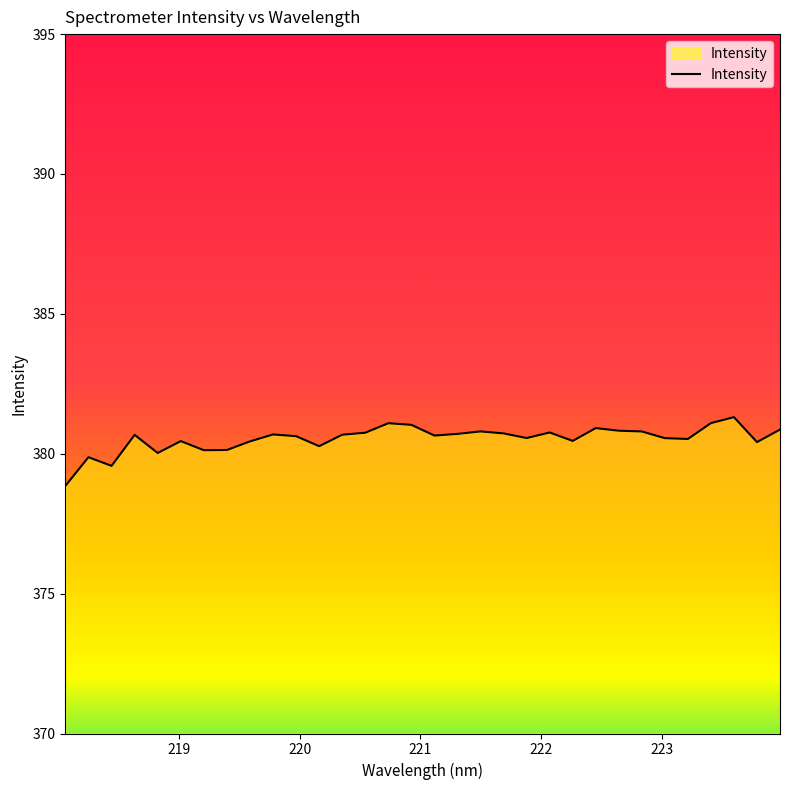

What is the difference between the maximum and minimum values?

2.5